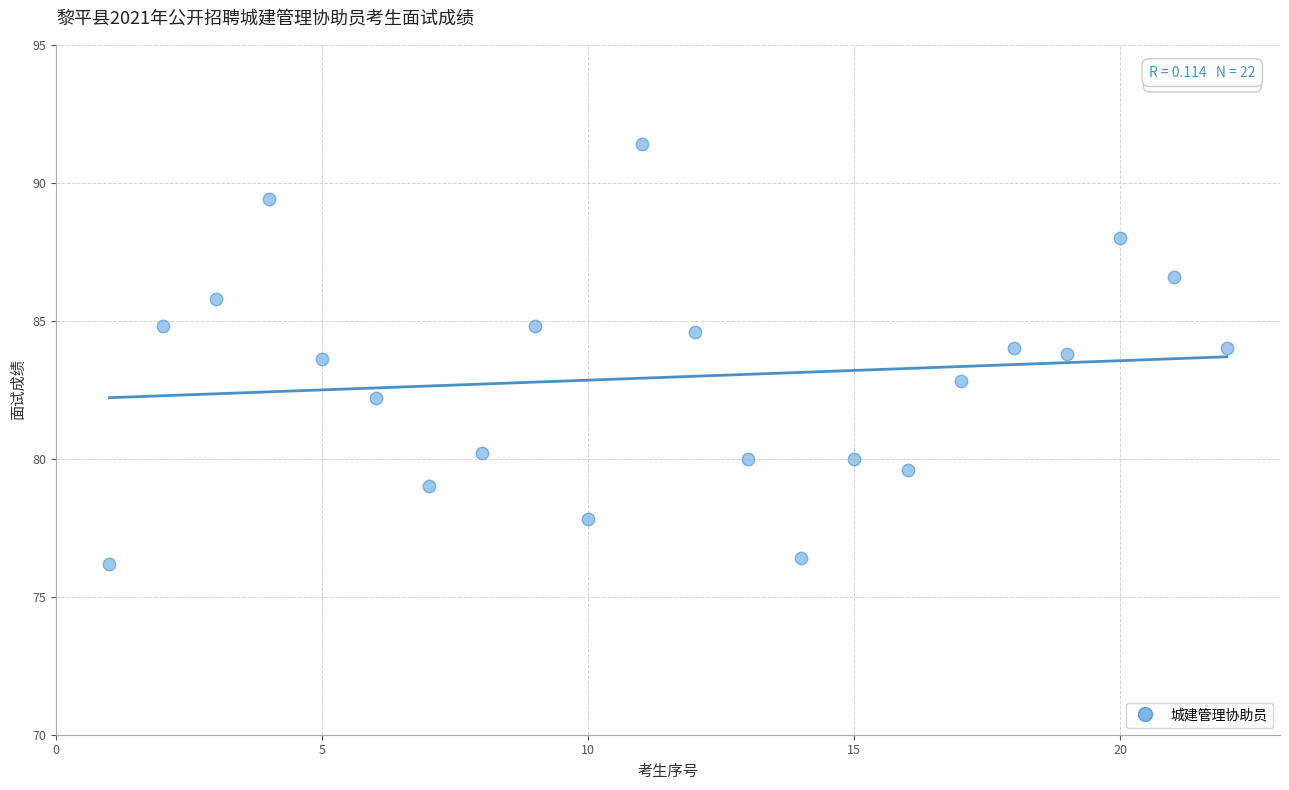

What is the range of Y values (max minus min)?

15.2